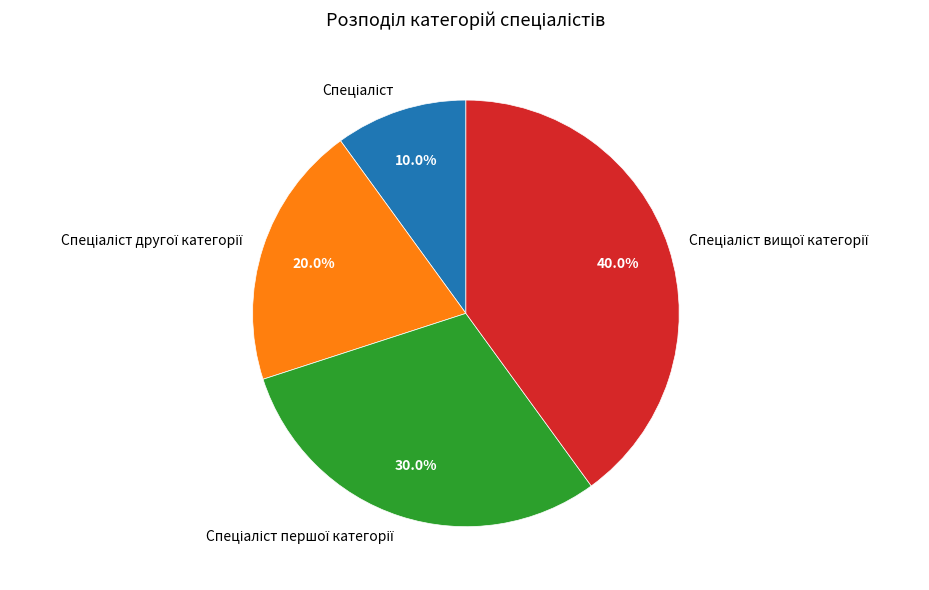

Is there any slice that represents more than half of the pie?

No